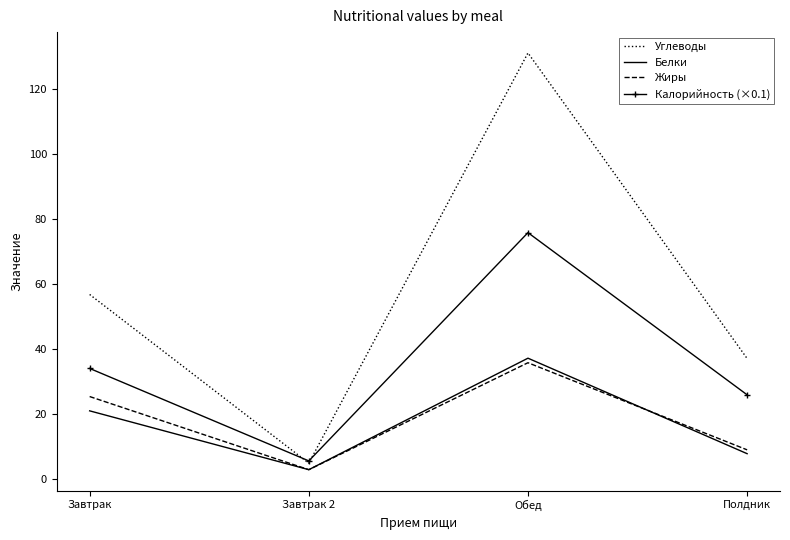

At how many categories does at least one series exceed 12?

3